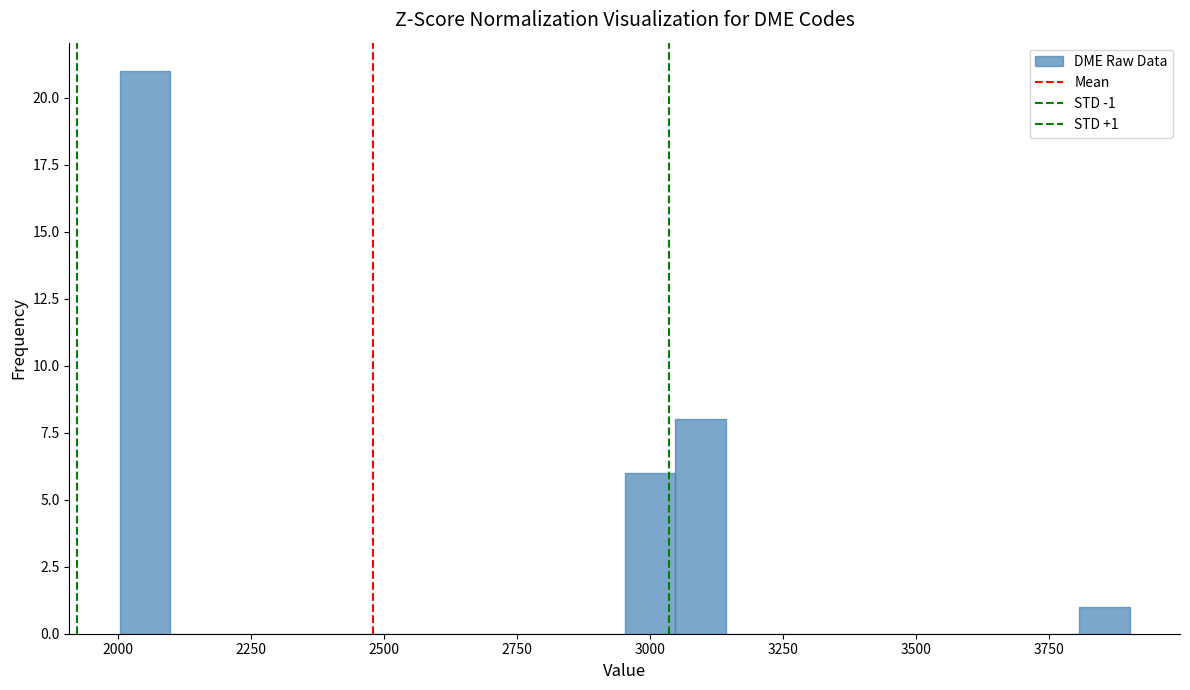

Read against the x-axis, roughly where is the centre of the tallest bar?

2050